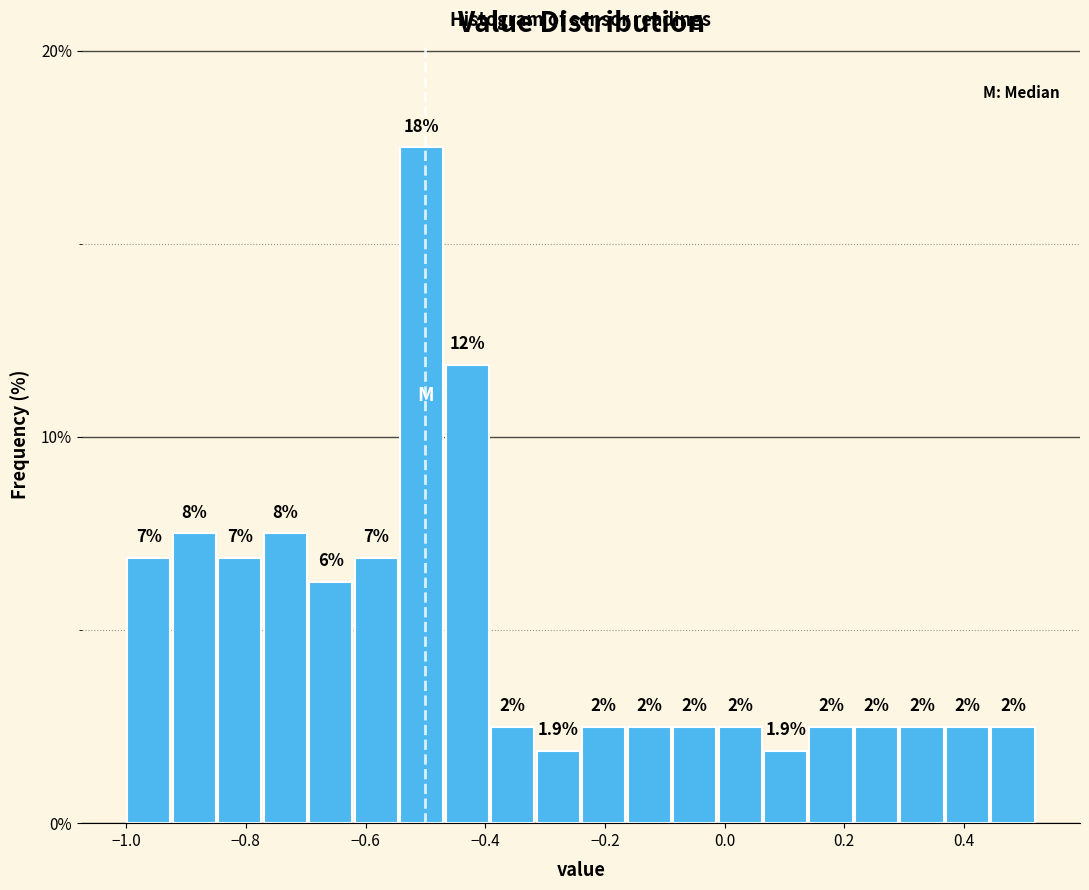

Around what value on the x-axis is the tallest bar? Give the approximate position of its centre, as read against the axis.

-0.50